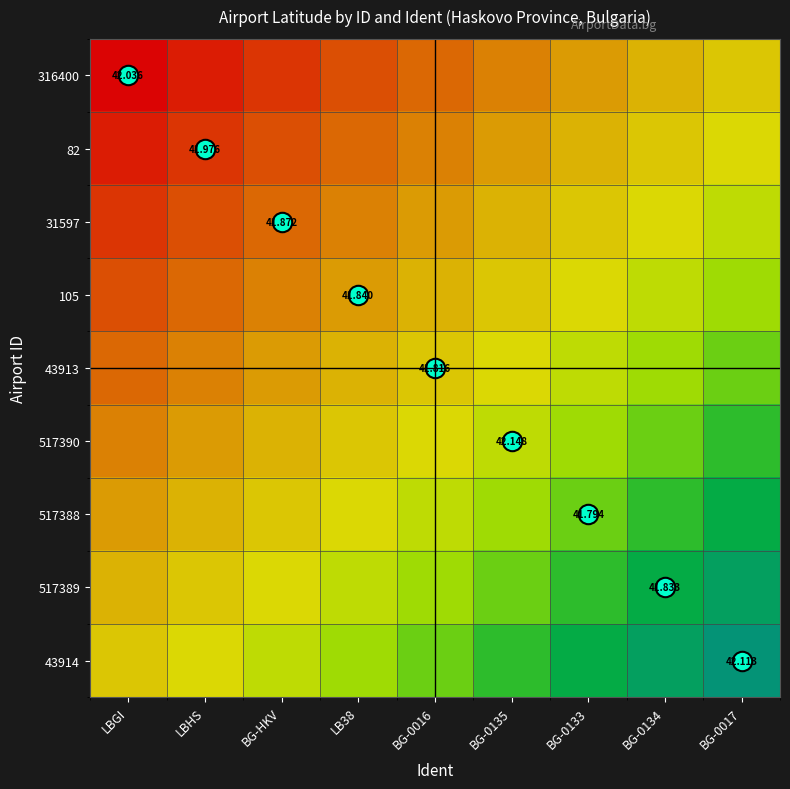

The 82 series shows 0.1 at LBGI. True or false?

True